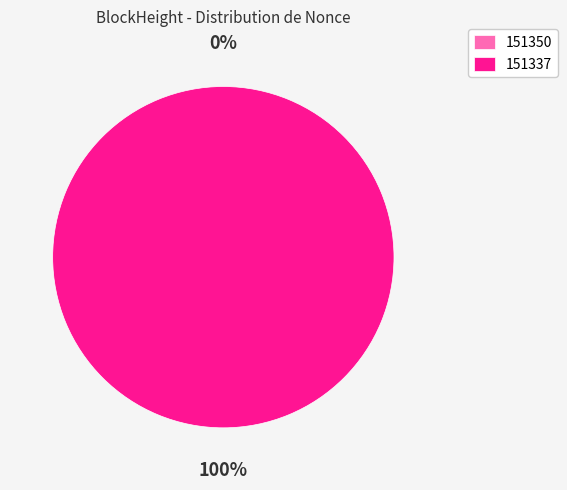

Does 151337 represent more than half of the total?

Yes